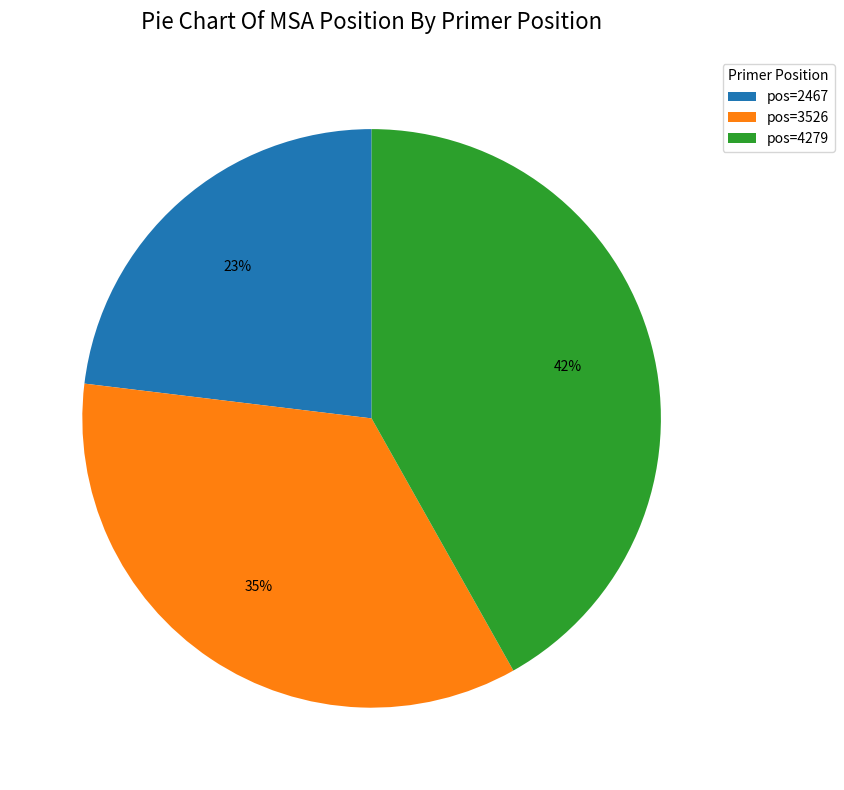

Do pos=4279 and pos=3526 together represent more than half of the pie?

Yes